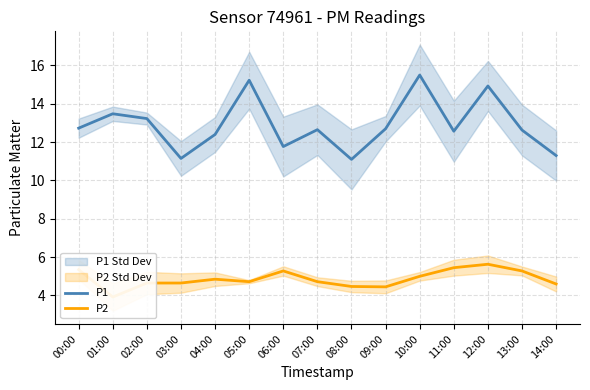

True or false: P1 has a value of 13.5 at 01:00.

True